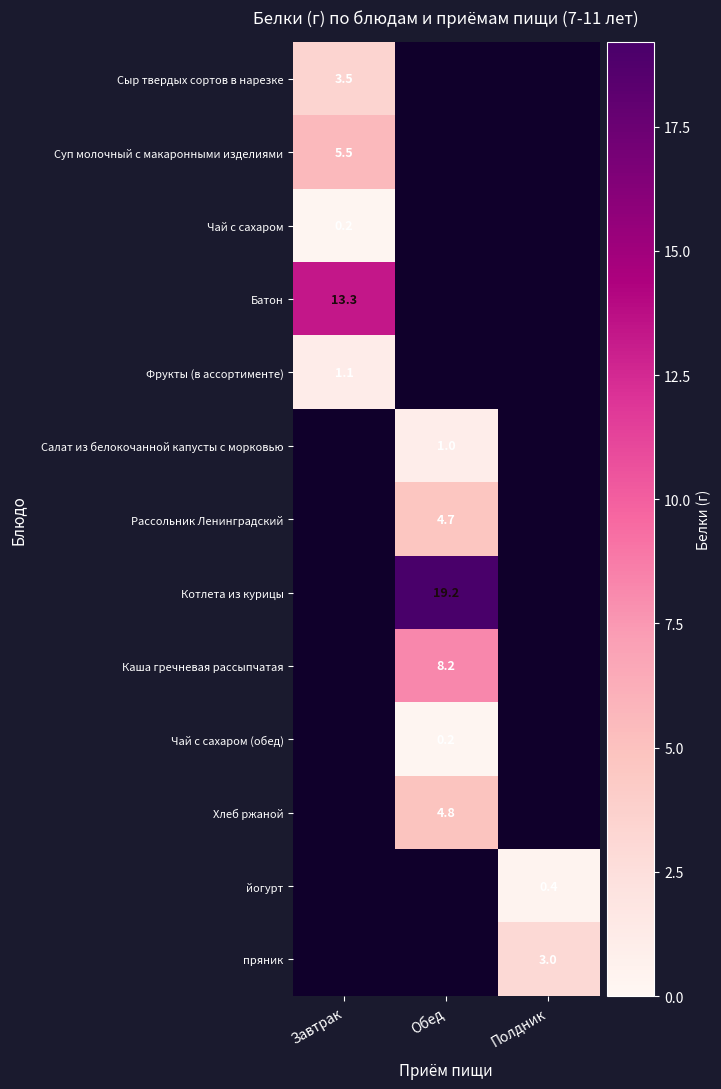

The Рассольник Ленинградский series shows 4.7 at Обед. True or false?

True